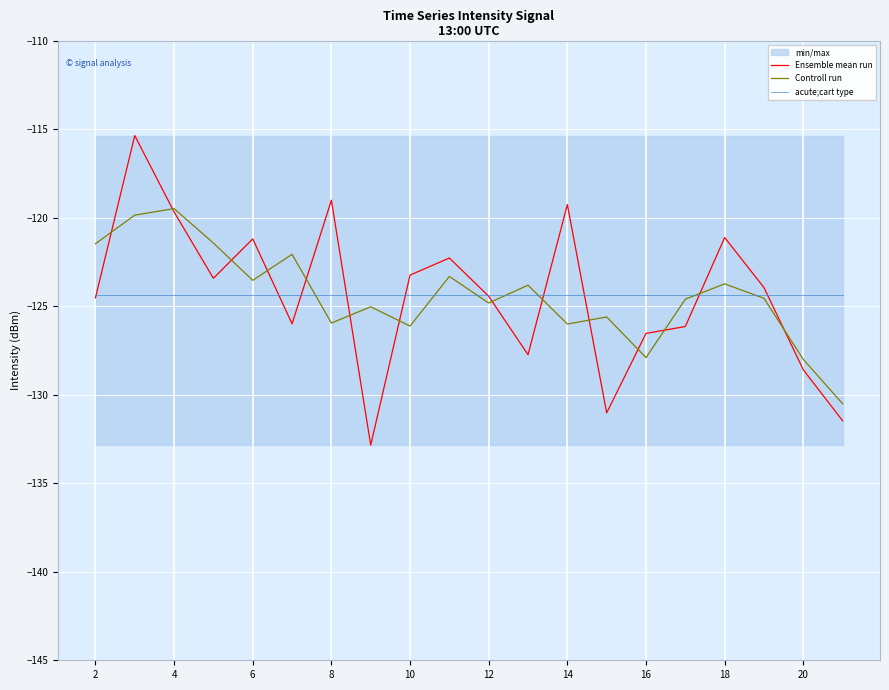

True or false: acute;cart type has a value of -184.8 at 14.

False